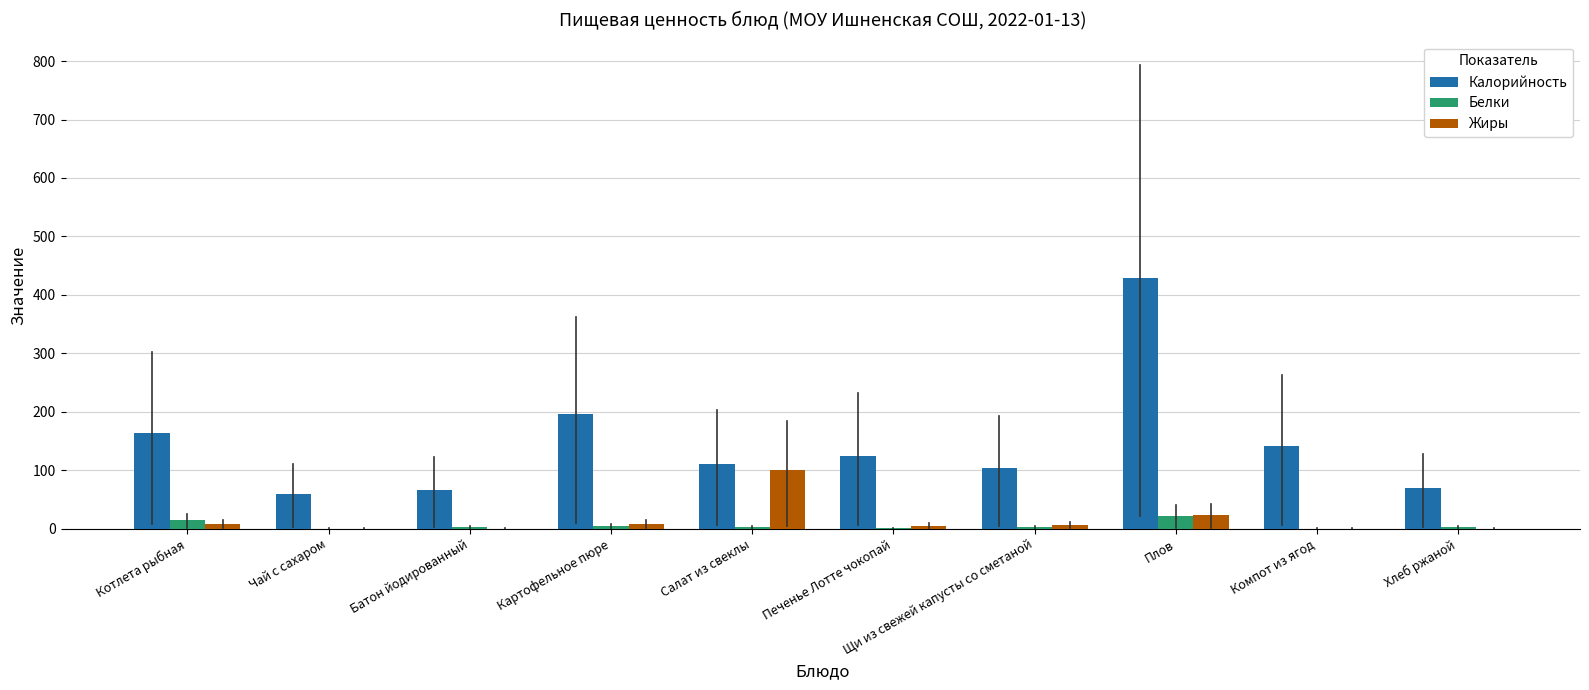

At which category is the sum across all series the highest?

Плов